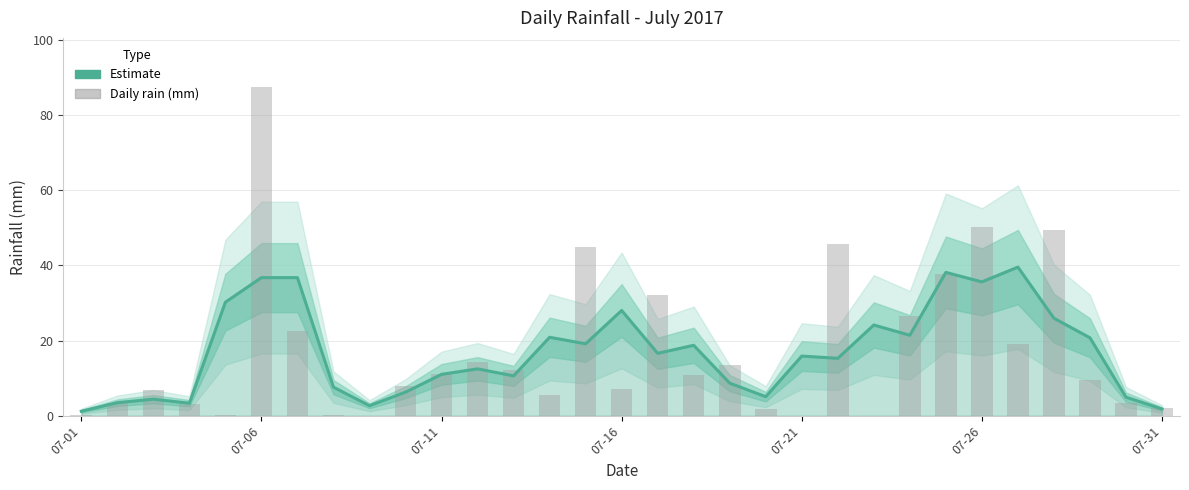

Is the value of Daily rain (mm) at 07-16 greater than the value of Estimate at 07-26?

No